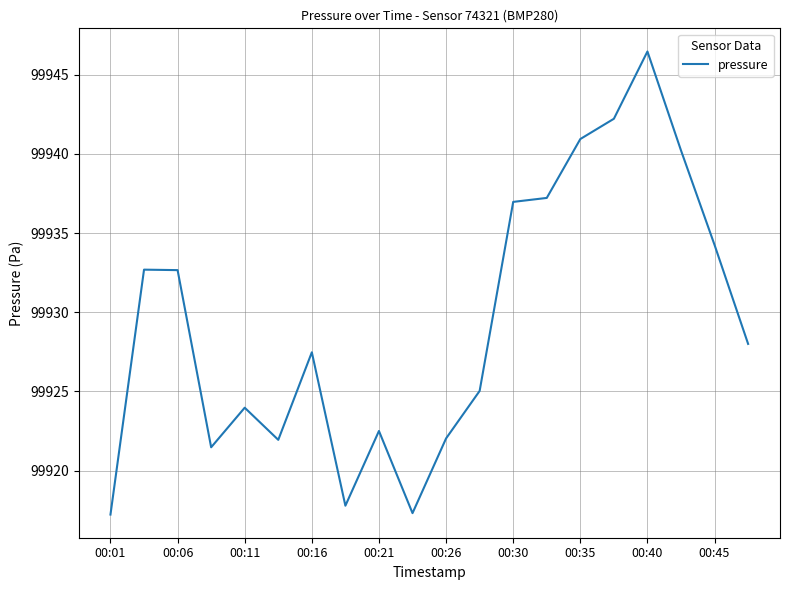

What is the greatest value displayed?

99946.5